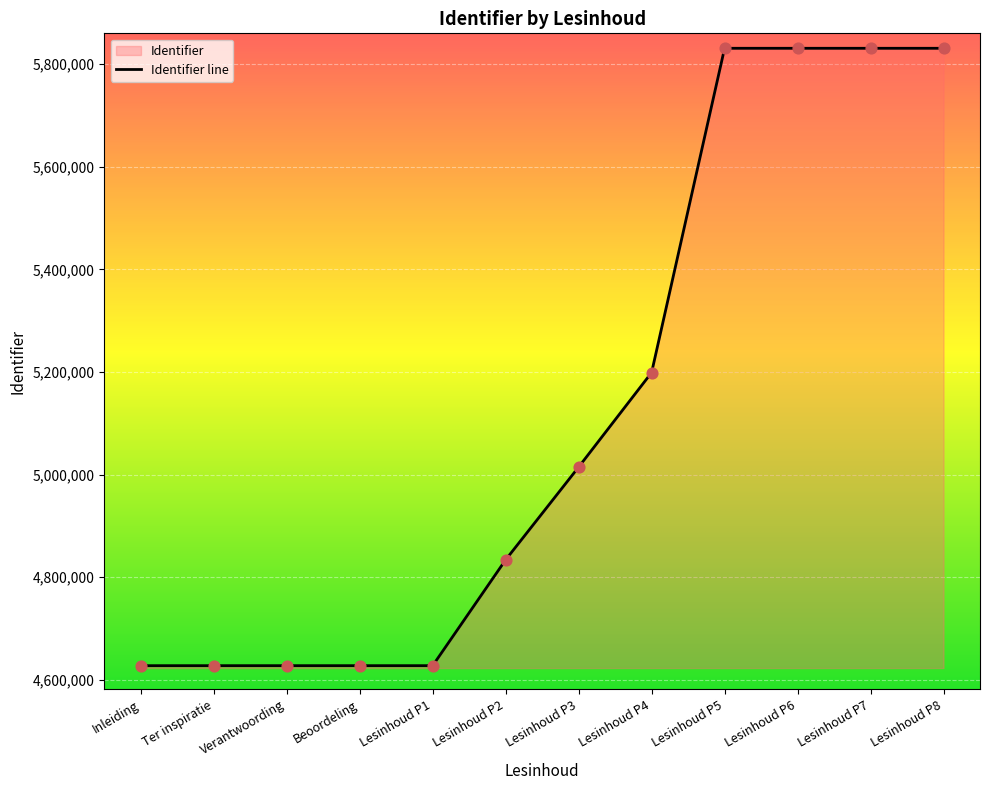

Between Lesinhoud P1 and Inleiding, which is larger?

Lesinhoud P1